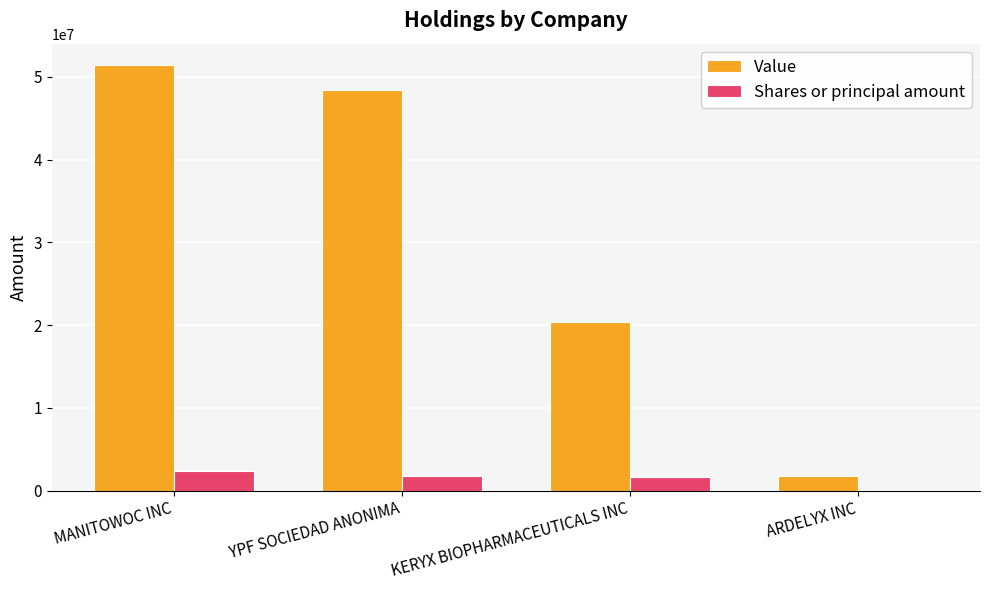

What is the highest value of the Shares or principal amount series?

2386349